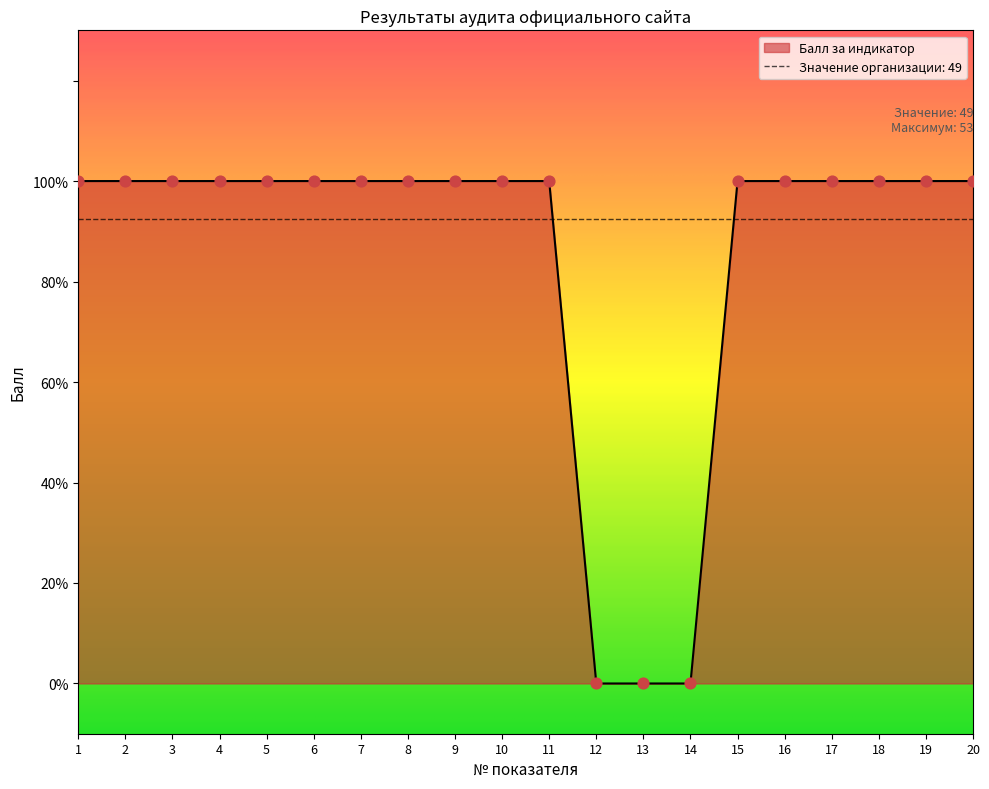

Between 7 and 18, which is larger?

7